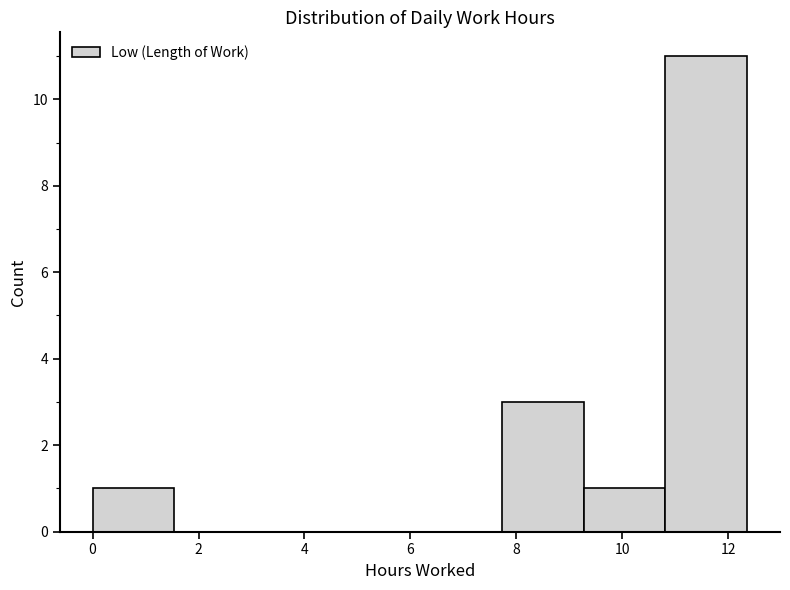

Reading left to right, transcribe this chart: for each bar, give the range it covers on the x-axis and its height. Neither the bar edges nor the heights are printed on the chart, so give them approximately, as read against the axes.

0.0 to 1.6: 1
1.6 to 3.0: 0
3.0 to 4.6: 0
4.6 to 6.2: 0
6.2 to 7.8: 0
7.8 to 9.2: 3
9.2 to 10.8: 1
10.8 to 12.4: 11